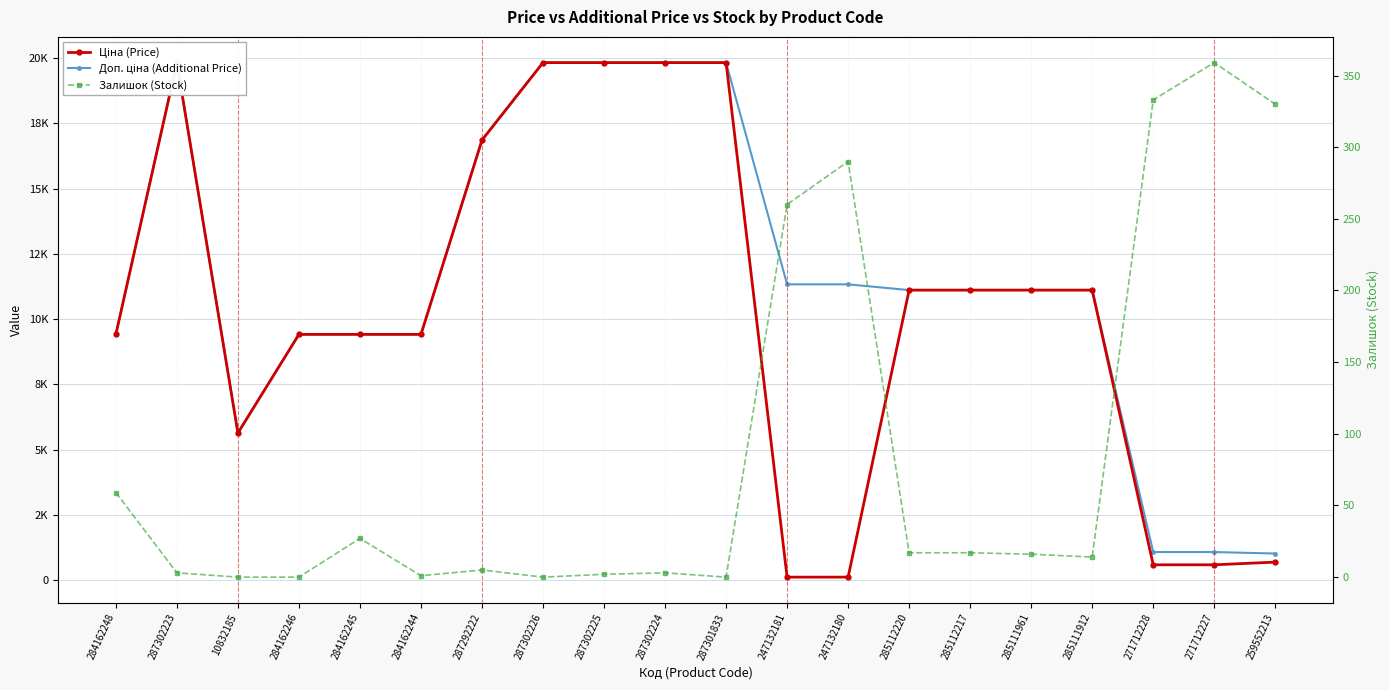

Where is Доп. ціна (Additional Price) nearest to the value 10424?

285112220